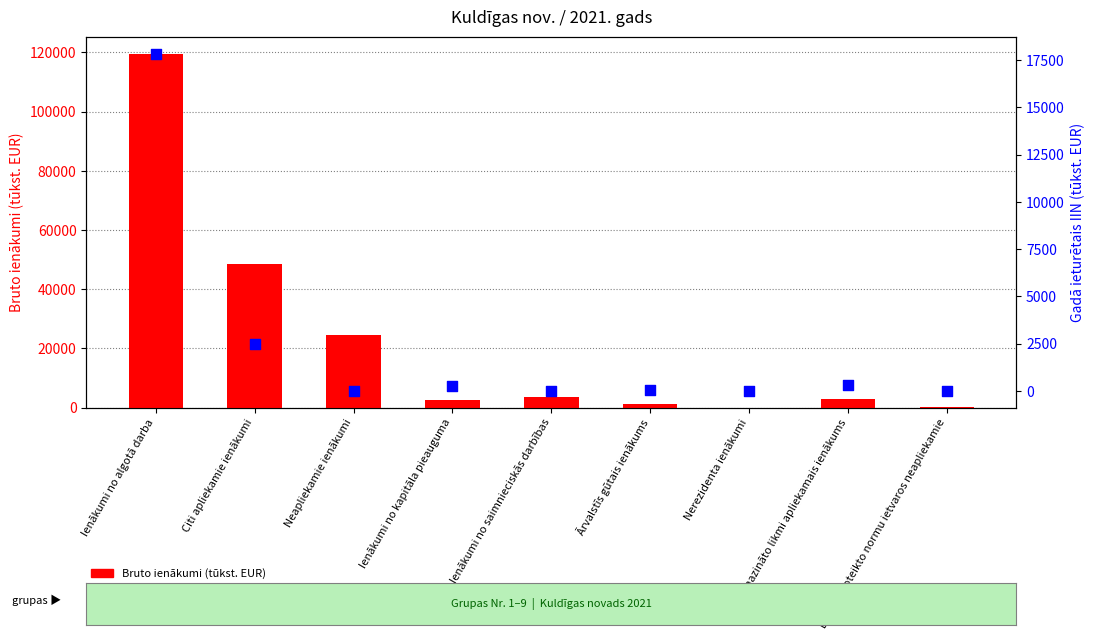

Which series has the largest total across all categories?

Bruto ienākumi (tūkst. EUR)